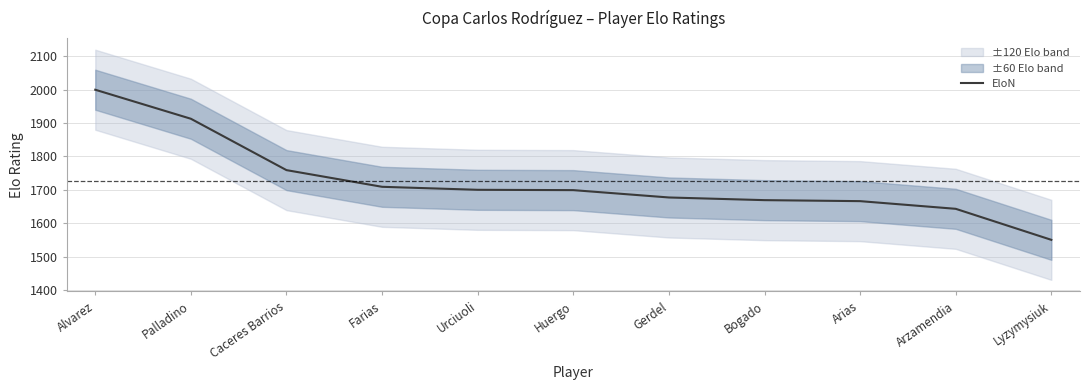

Reading left to right, transcribe all the data shown in this chart.

2000	1913	1759	1709	1700	1699	1677	1669	1666	1643	1550